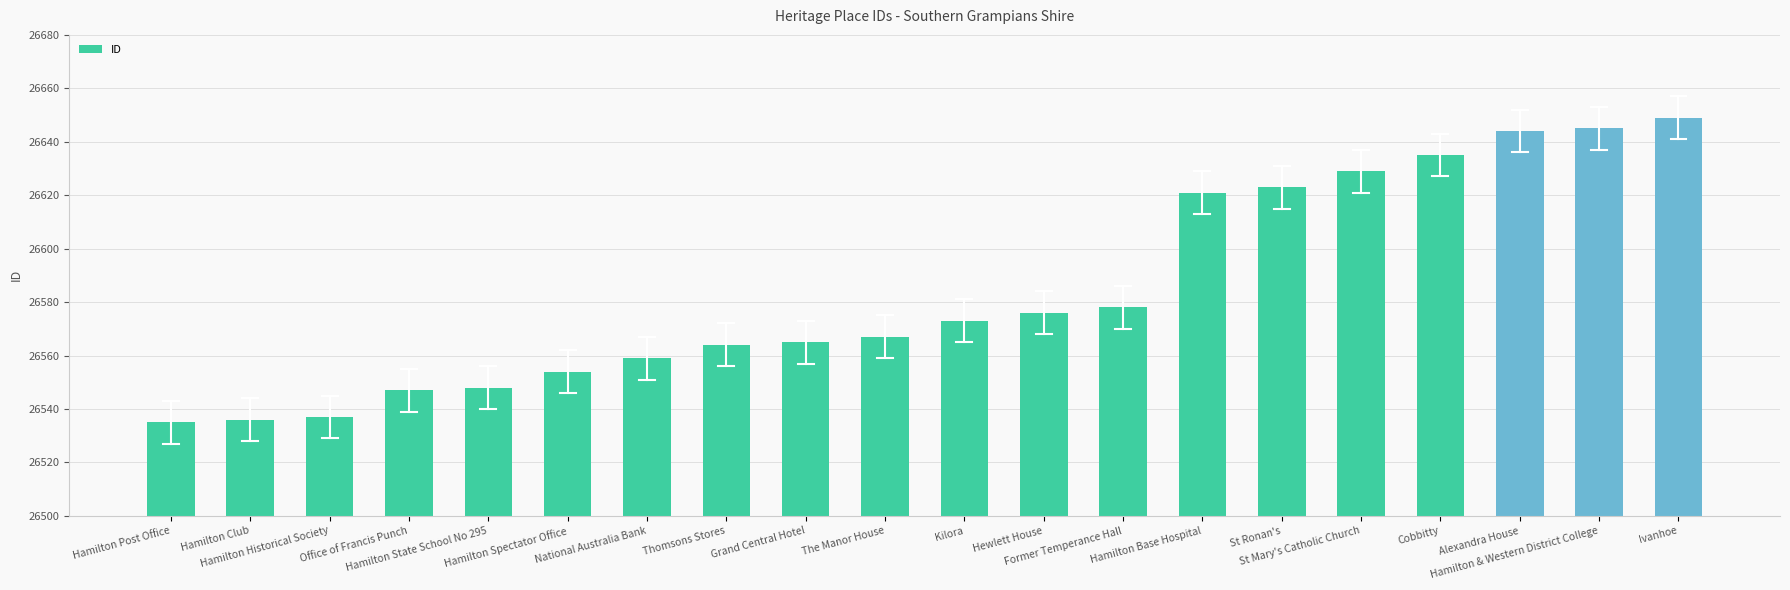

Reading right to left, list all the values displayed in this chart.

Ivanhoe=26649	Hamilton & Western District College=26645	Alexandra House=26644	Cobbitty=26635	St Mary's Catholic Church=26629	St Ronan's=26623	Hamilton Base Hospital=26621	Former Temperance Hall=26578	Hewlett House=26576	Kilora=26573	The Manor House=26567	Grand Central Hotel=26565	Thomsons Stores=26564	National Australia Bank=26559	Hamilton Spectator Office=26554	Hamilton State School No 295=26548	Office of Francis Punch=26547	Hamilton Historical Society=26537	Hamilton Club=26536	Hamilton Post Office=26535